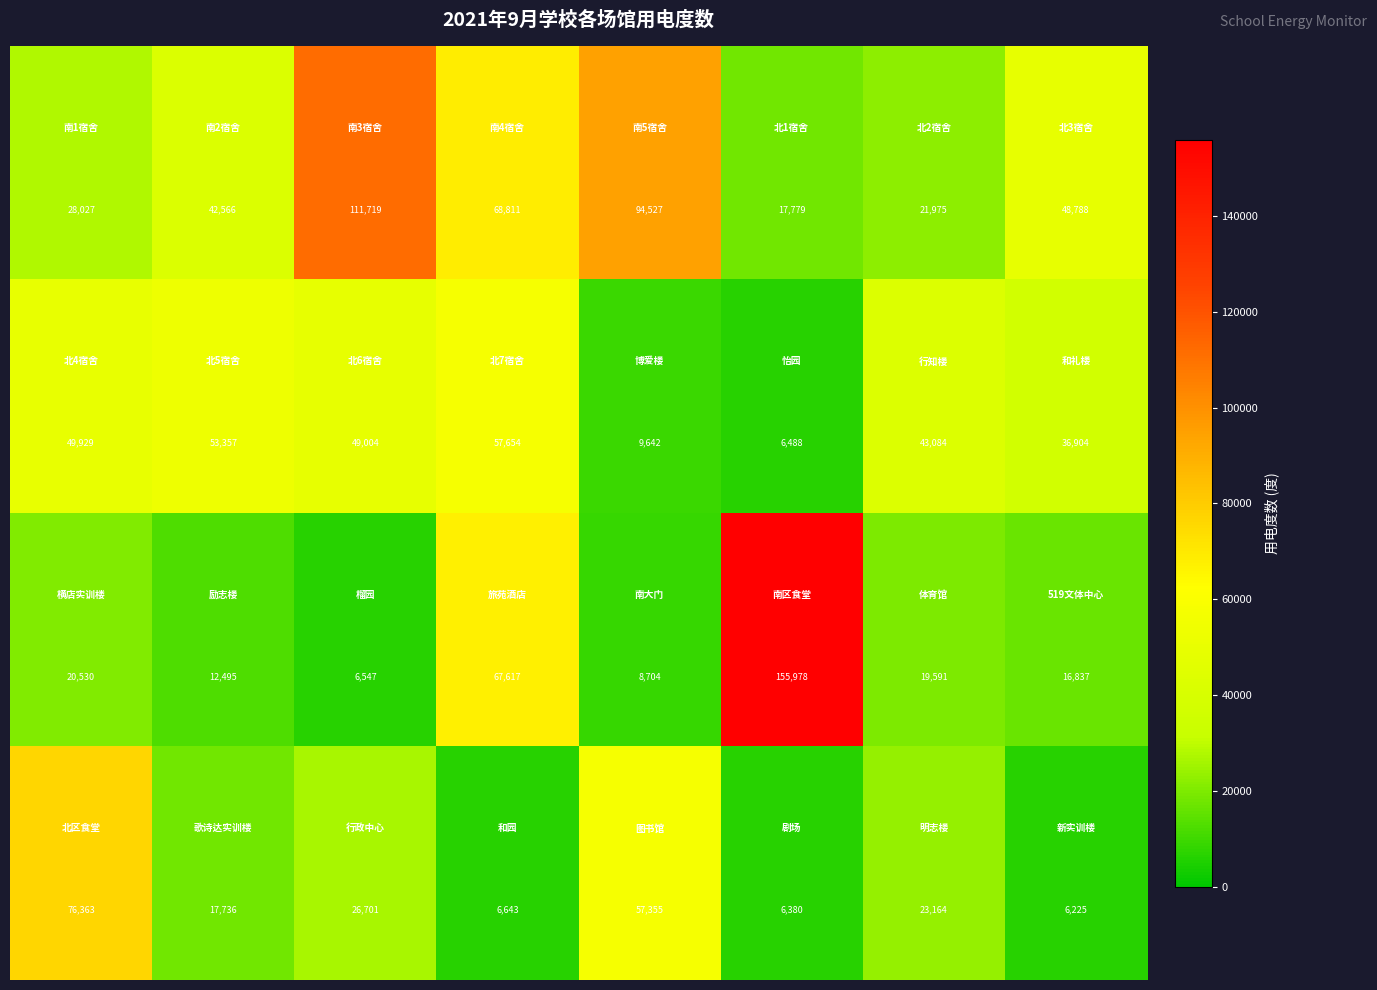

At how many categories does at least one series exceed 74939?

4